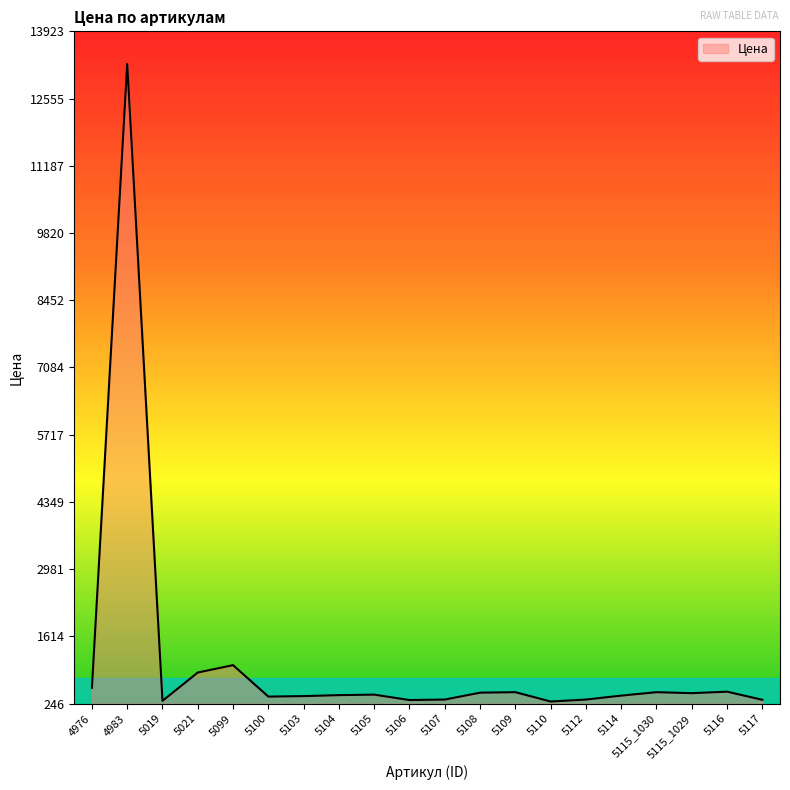

Where does the data first go above 430?

4976